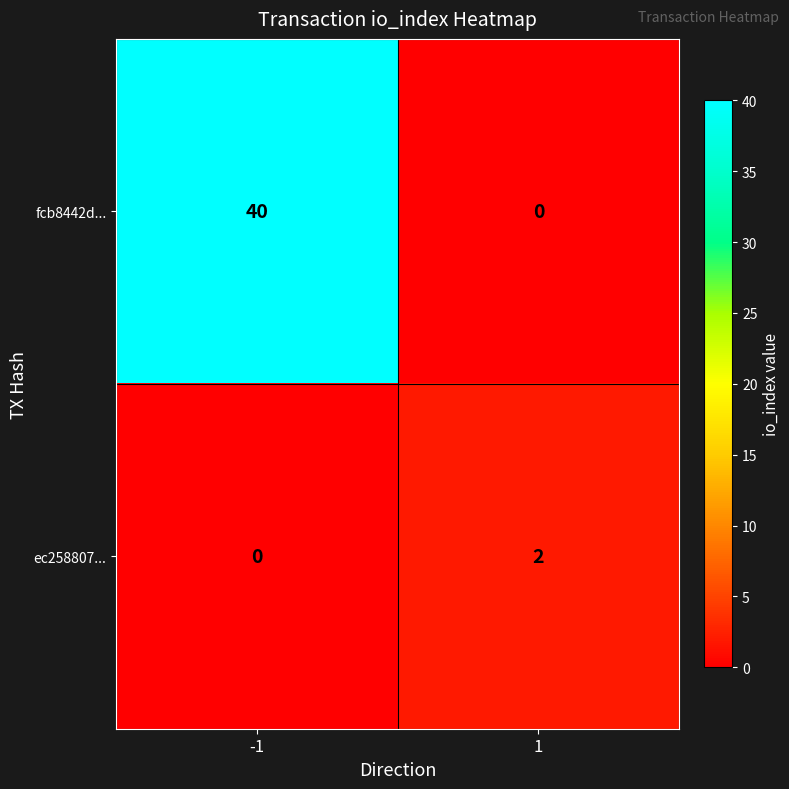

Rank the series by their average value, from lowest to highest.

ec258807..., fcb8442d...